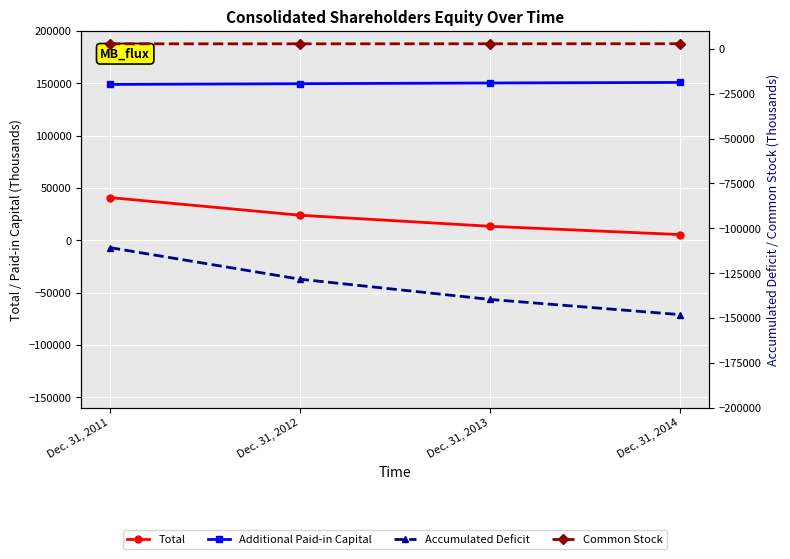

What is the difference between the maximum and minimum values in the Additional Paid-in Capital series?

1908